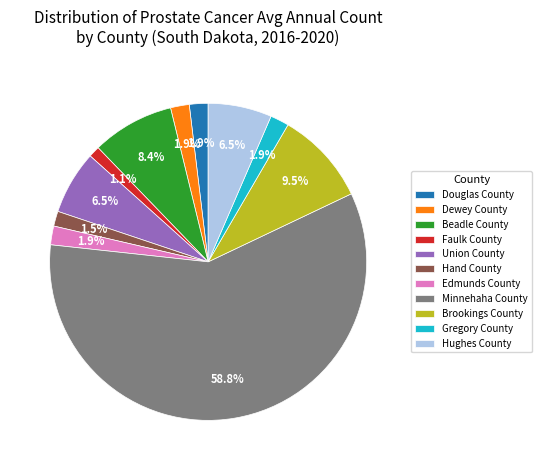

Do Gregory County and Faulk County together represent more than half of the pie?

No